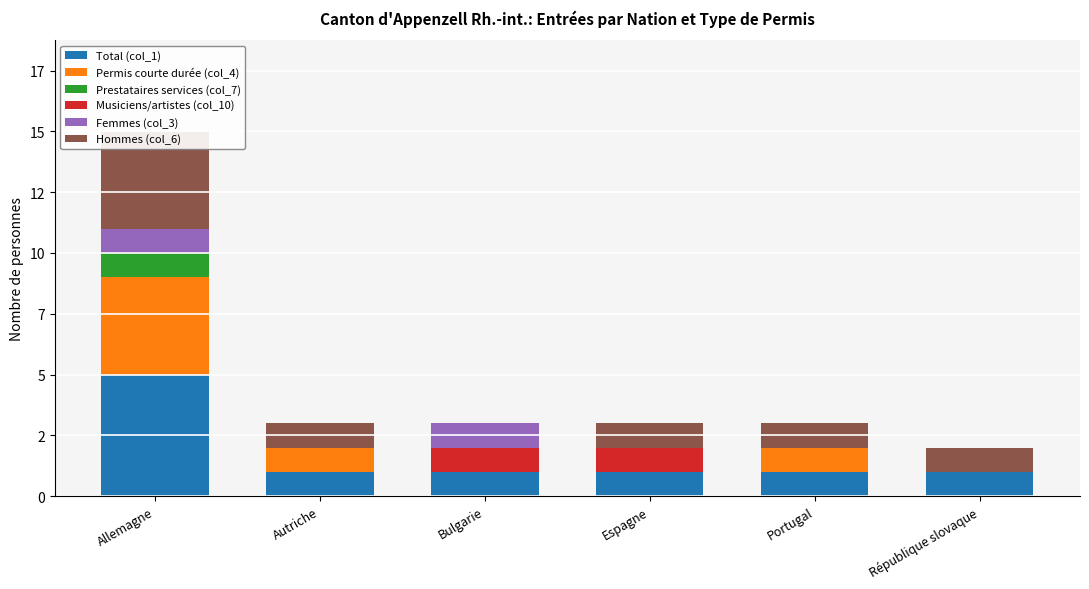

What is the sum of all Hommes (col_6) values?

8